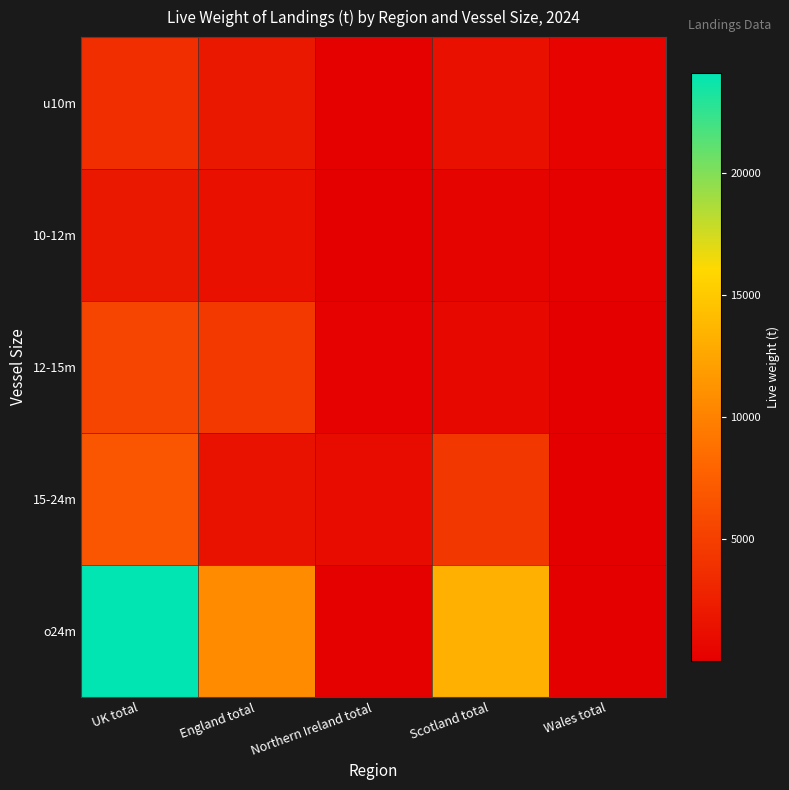

Reading left to right, extract all data points from this chart.

u10m: UK total=3688.7	England total=1984.4	Northern Ireland total=113.7	Scotland total=1291.3	Wales total=299.3
10-12m: UK total=1979.7	England total=1358.7	Northern Ireland total=92.8	Scotland total=417.7	Wales total=110.5
12-15m: UK total=5492.8	England total=4527.3	Northern Ireland total=235.5	Scotland total=680.6	Wales total=49.5
15-24m: UK total=6745.8	England total=1405.9	Northern Ireland total=963.3	Scotland total=4360.6	Wales total=15.9
o24m: UK total=24124.4	England total=10670.0	Northern Ireland total=122.0	Scotland total=13281.4	Wales total=51.0